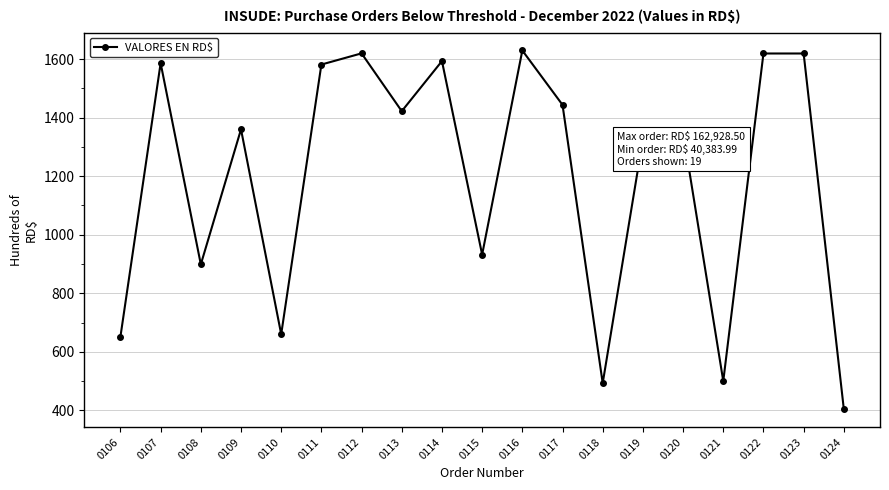

Where is the first local maximum?

0107